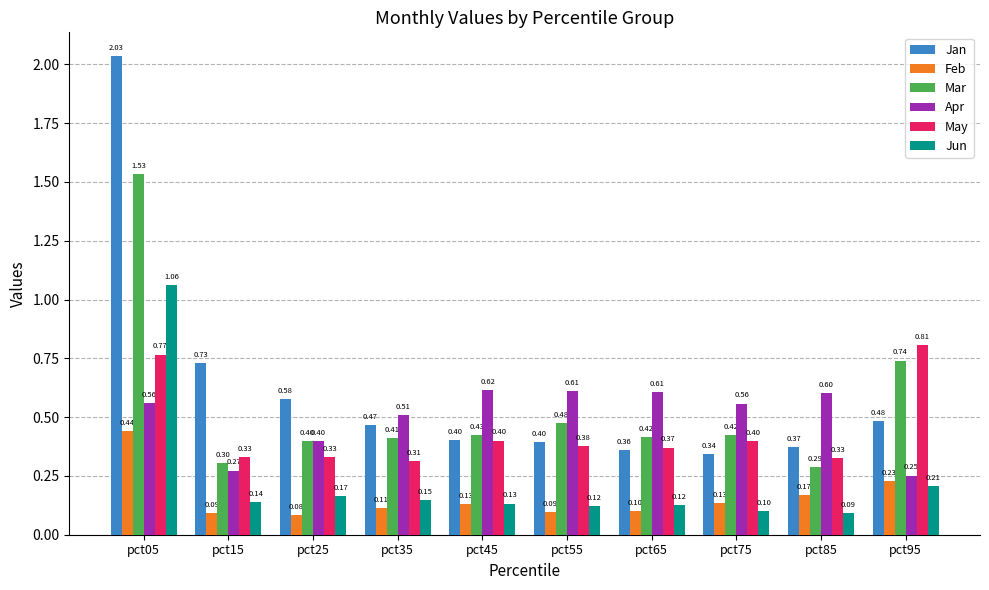

How many Apr values are between 0 and 1?

10